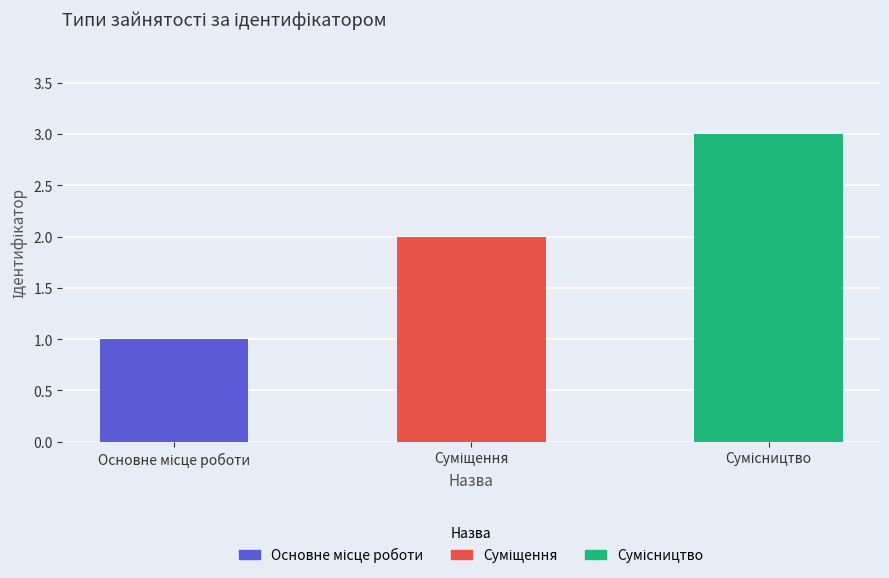

Reading right to left, extract all data points from this chart.

3	2	1